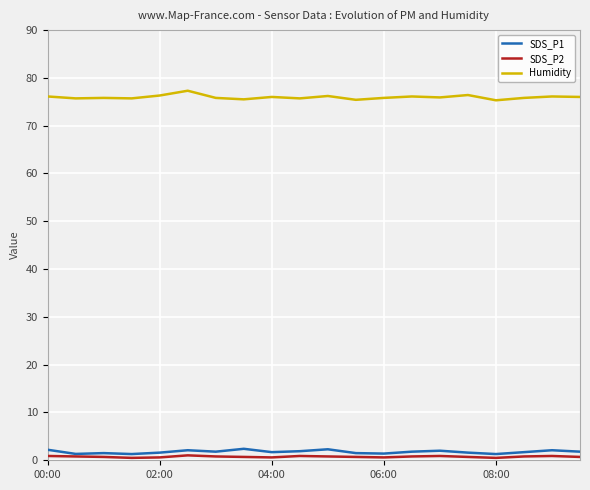

True or false: SDS_P2 and Humidity intersect in this chart.

False